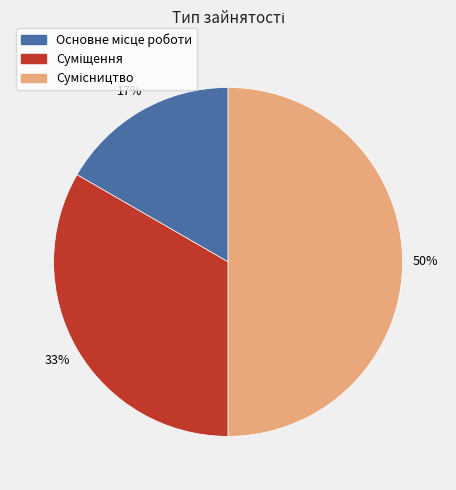

To the nearest percent, what is the difference between the largest and smallest slice percentages?

33%